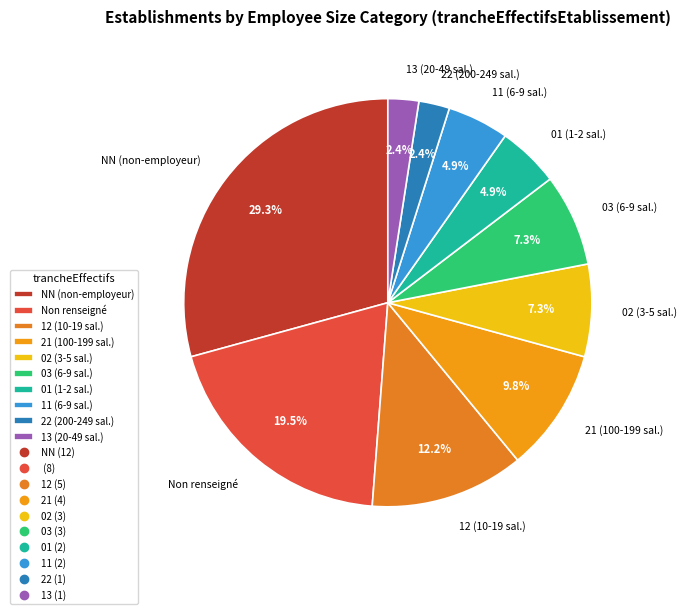

Is there any slice that represents more than half of the pie?

No